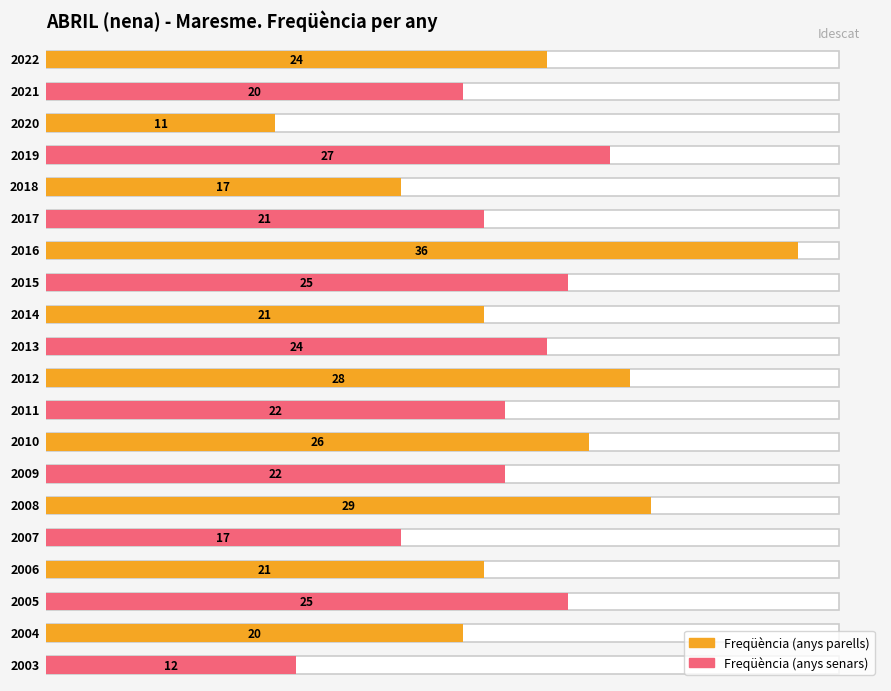

List the labels in order of value, smallest first.

2020, 2003, 2018, 2007, 2021, 2004, 2017, 2014, 2006, 2011, 2009, 2022, 2013, 2015, 2005, 2010, 2019, 2012, 2008, 2016